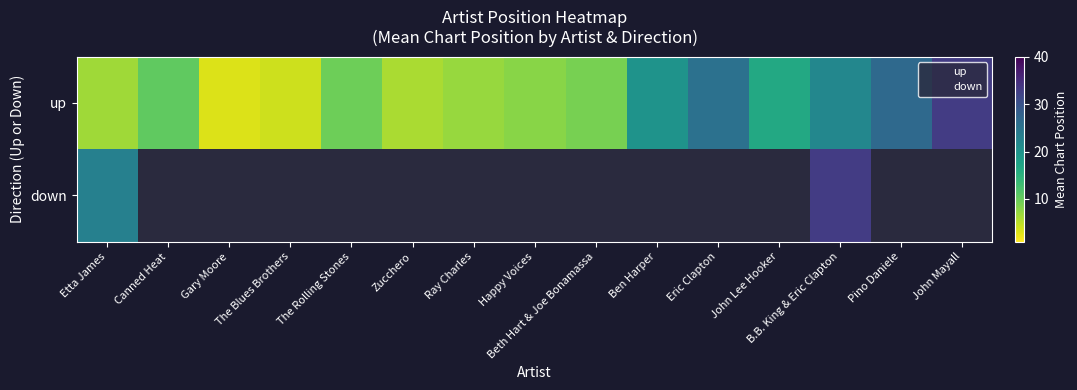

At which label is up closest to 18?

John Lee Hooker